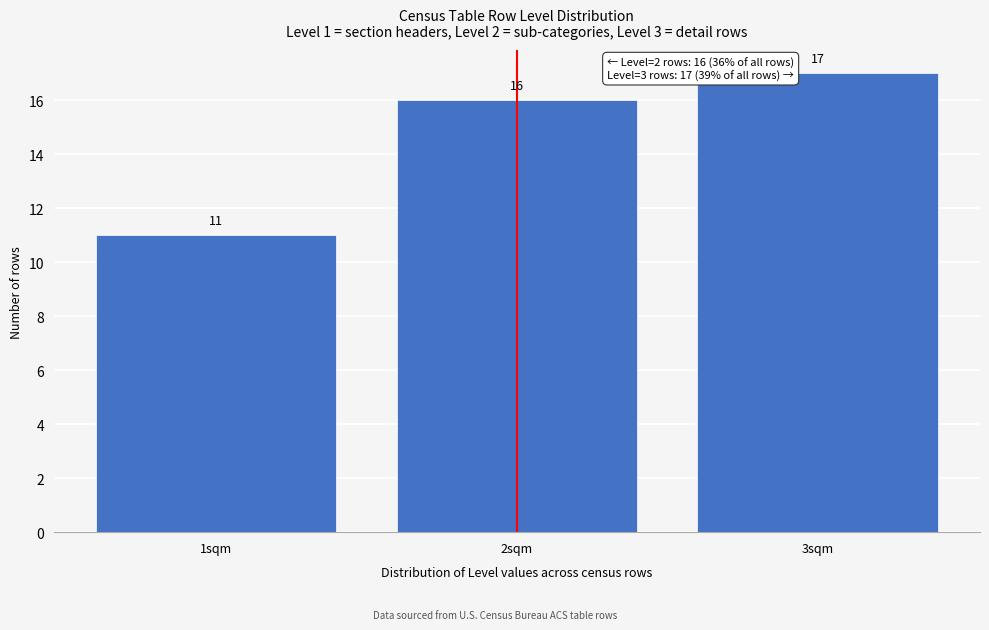

How tall is the bar that spans 2.5 to 3.5 on the x-axis?

17